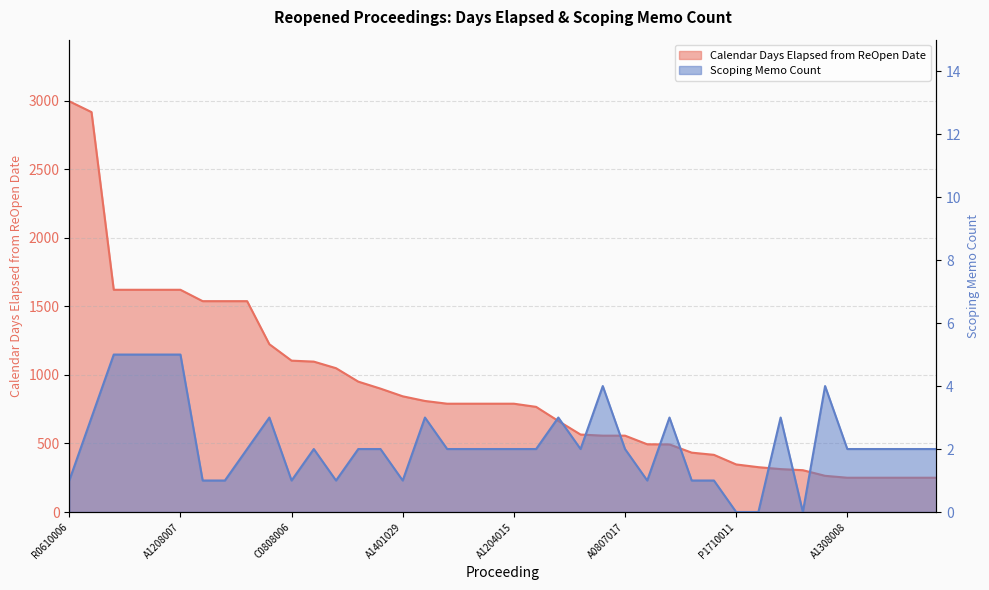

What is the spread (max minus min) of values at 29?

416